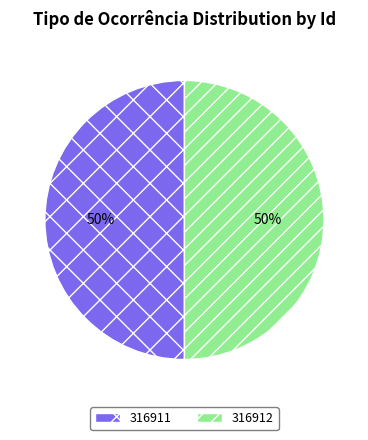

Approximately how many times larger is the value at 316912 compared to 316911?

1.0